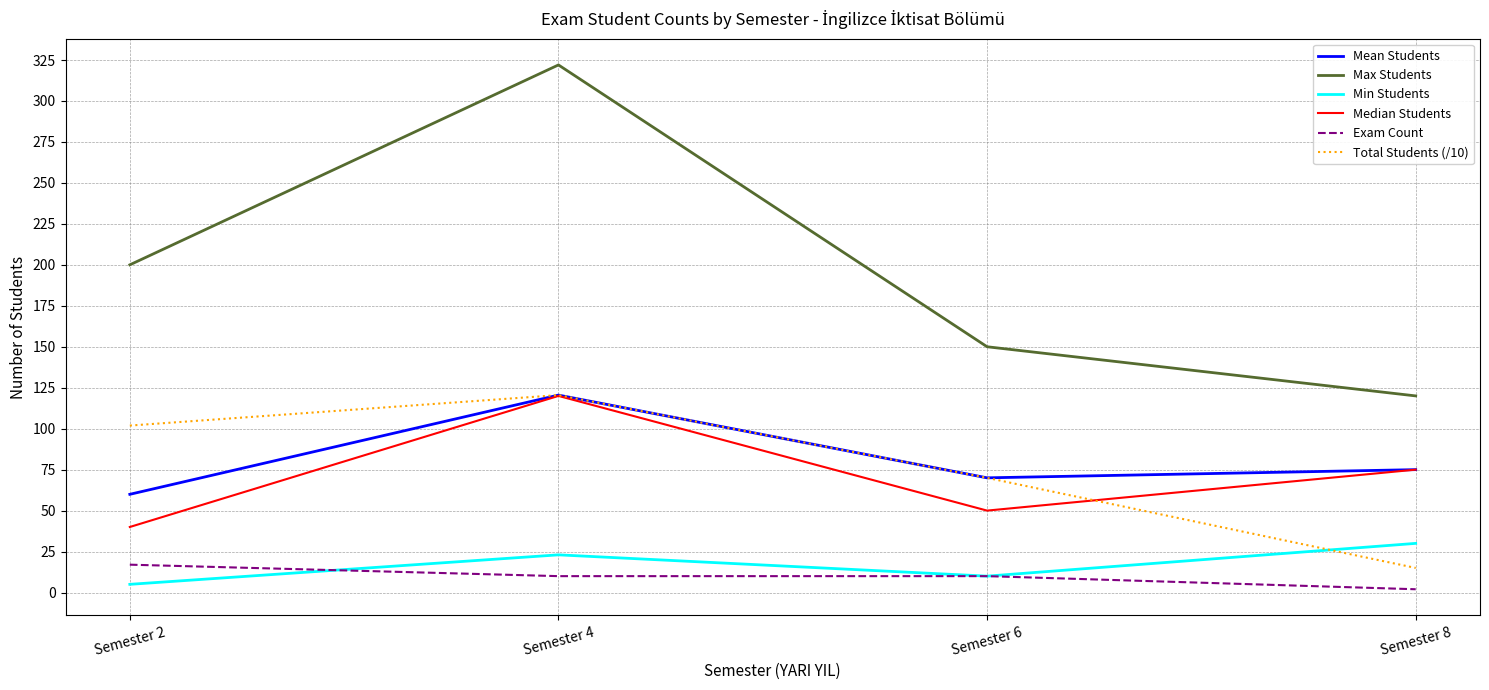

The value of Mean Students at Semester 6 is 28.7. True or false?

False